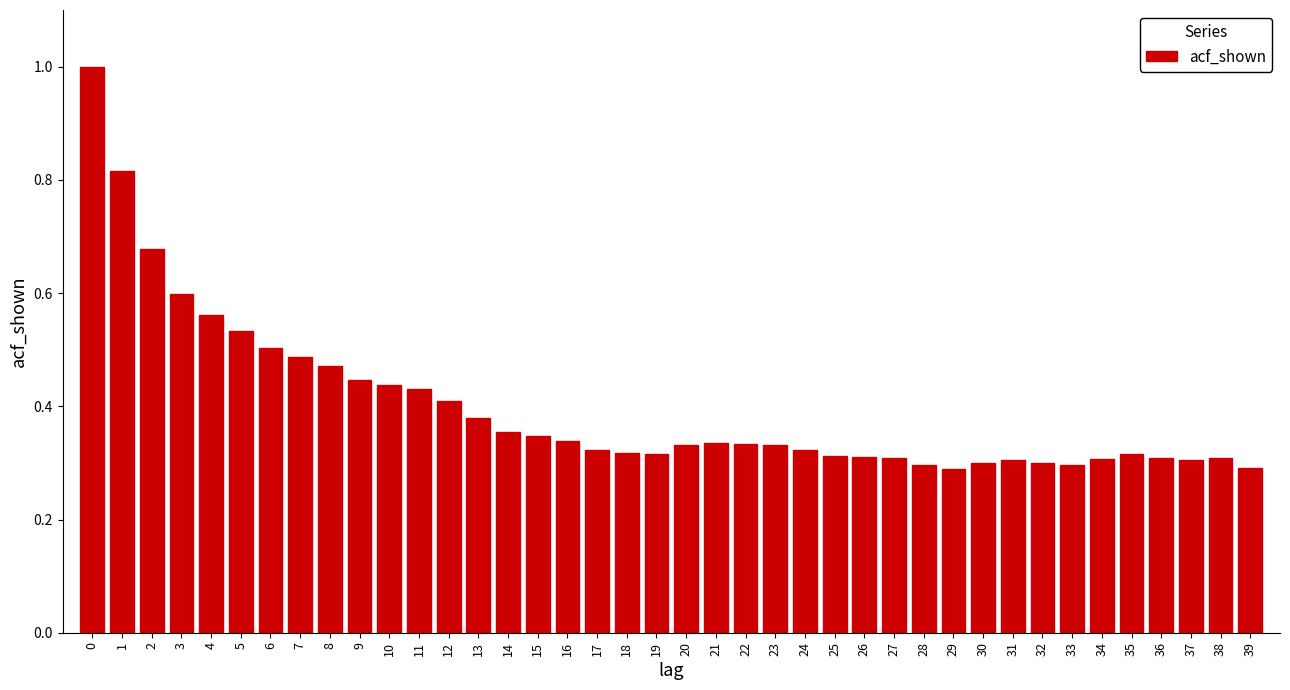

Between 14 and 29, which is larger?

14